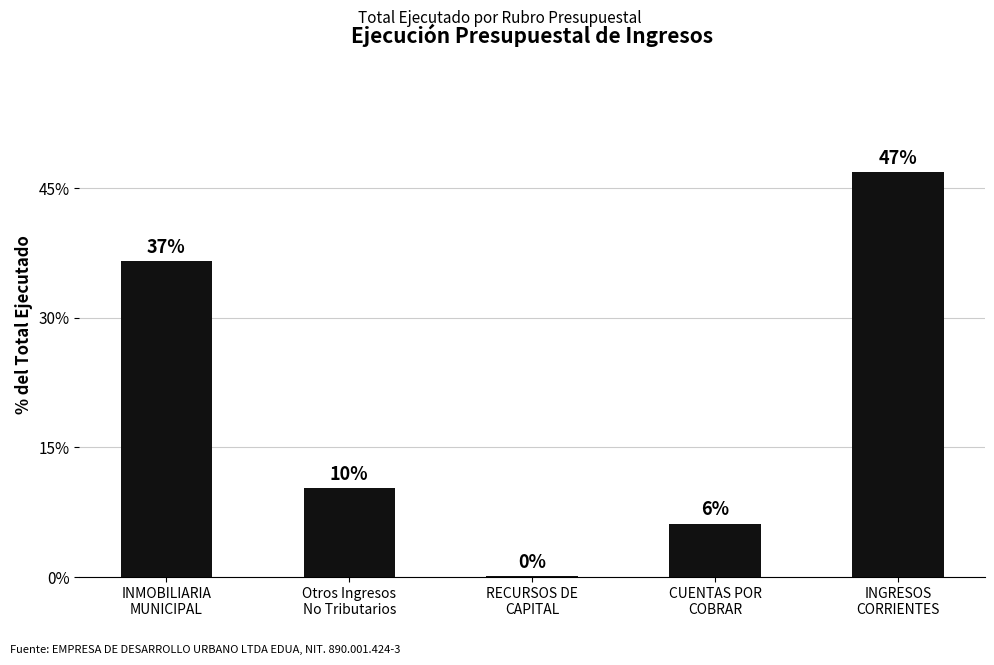

What is the label of the 1st bar from the right?

INGRESOS
CORRIENTES